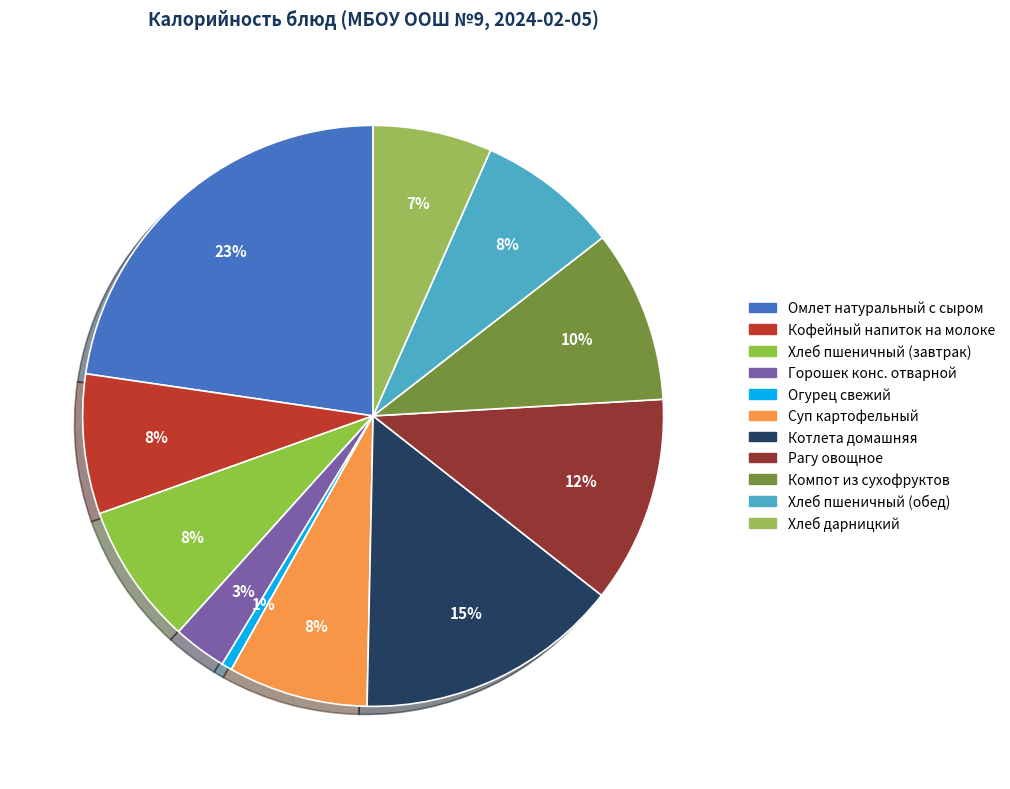

True or false: Горошек конс. отварной accounts for 3% of the total.

True